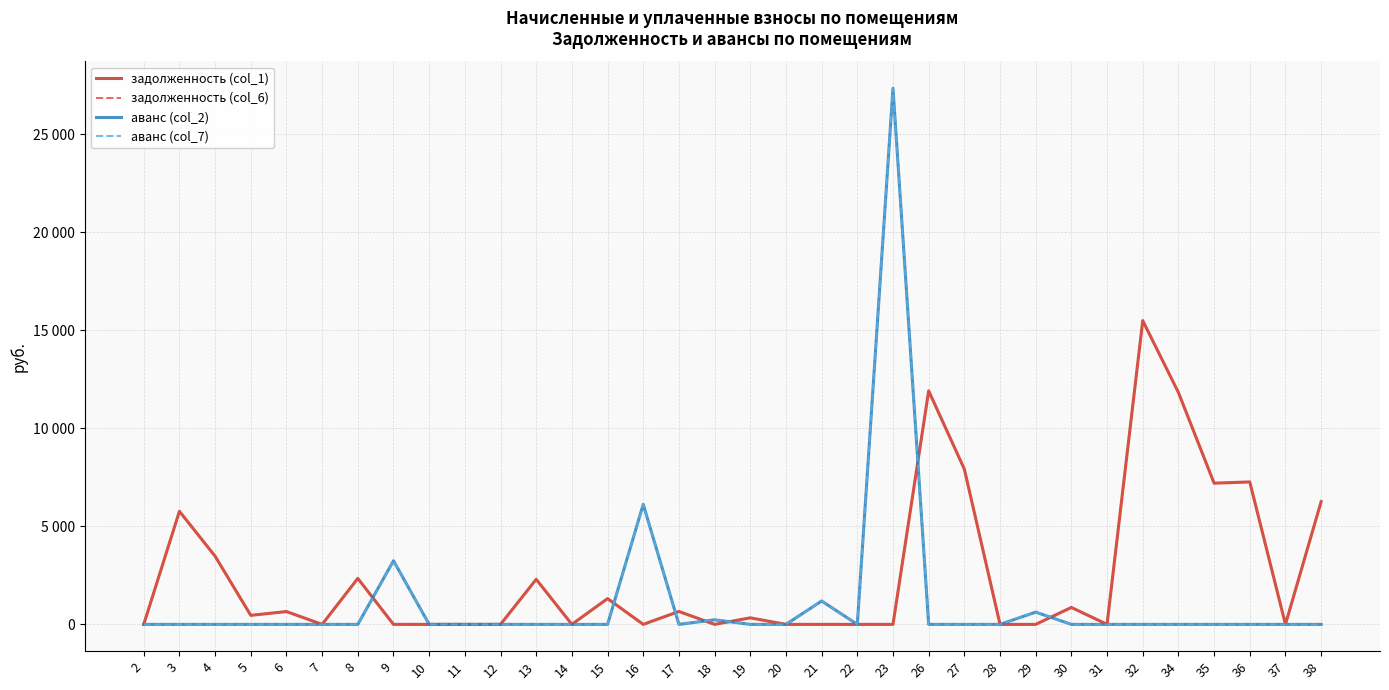

Where is задолженность (col_6) nearest to the value 7748?

27